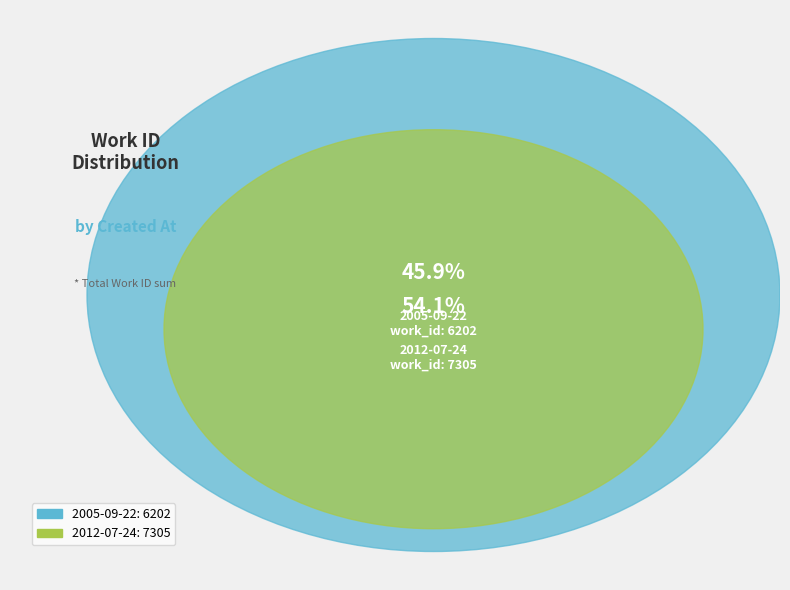

How many slices are in this pie chart?

2